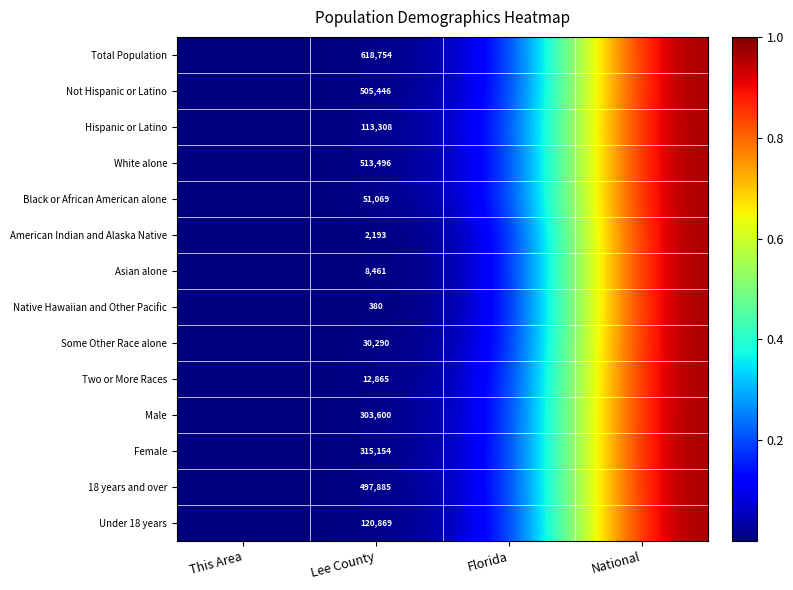

At how many categories does at least one series exceed 0?

4